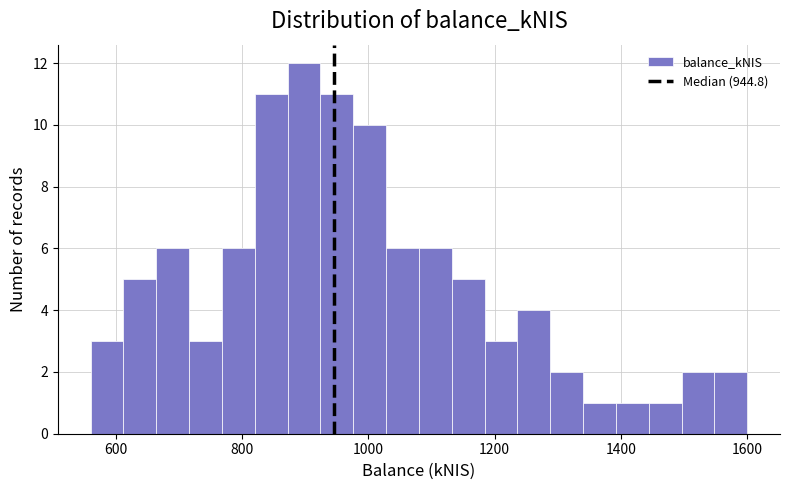

Read against the x-axis, roughly where is the centre of the tallest bar?

900